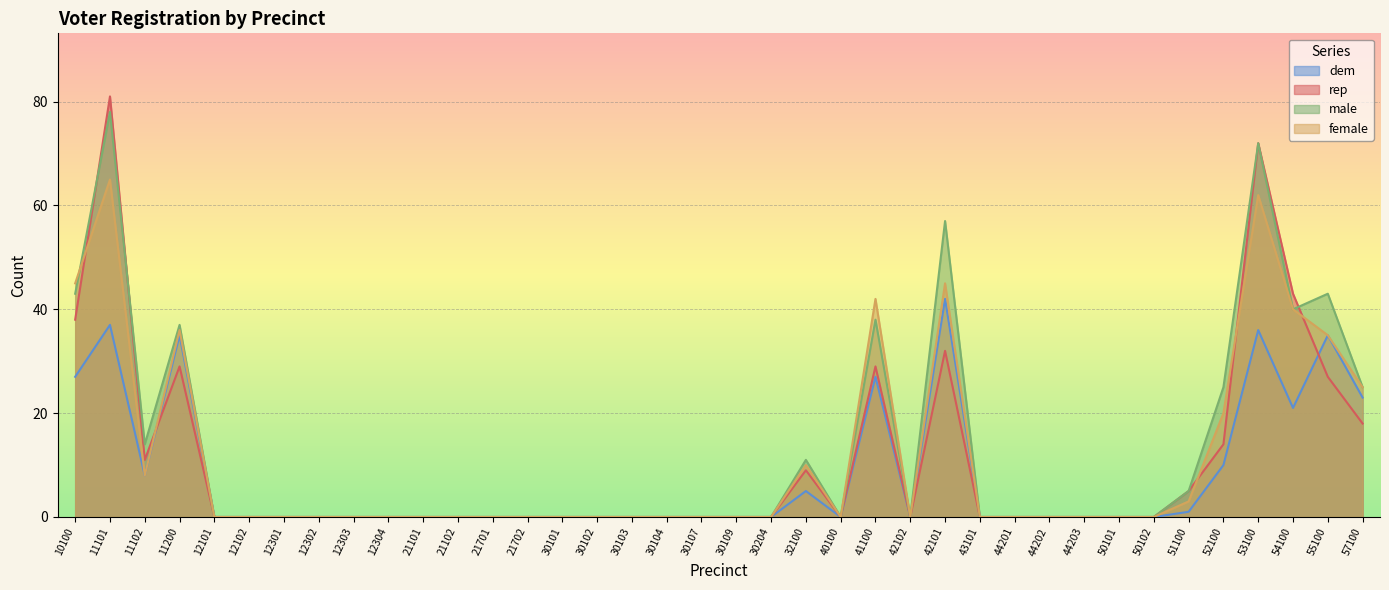

True or false: male and rep intersect in this chart.

True